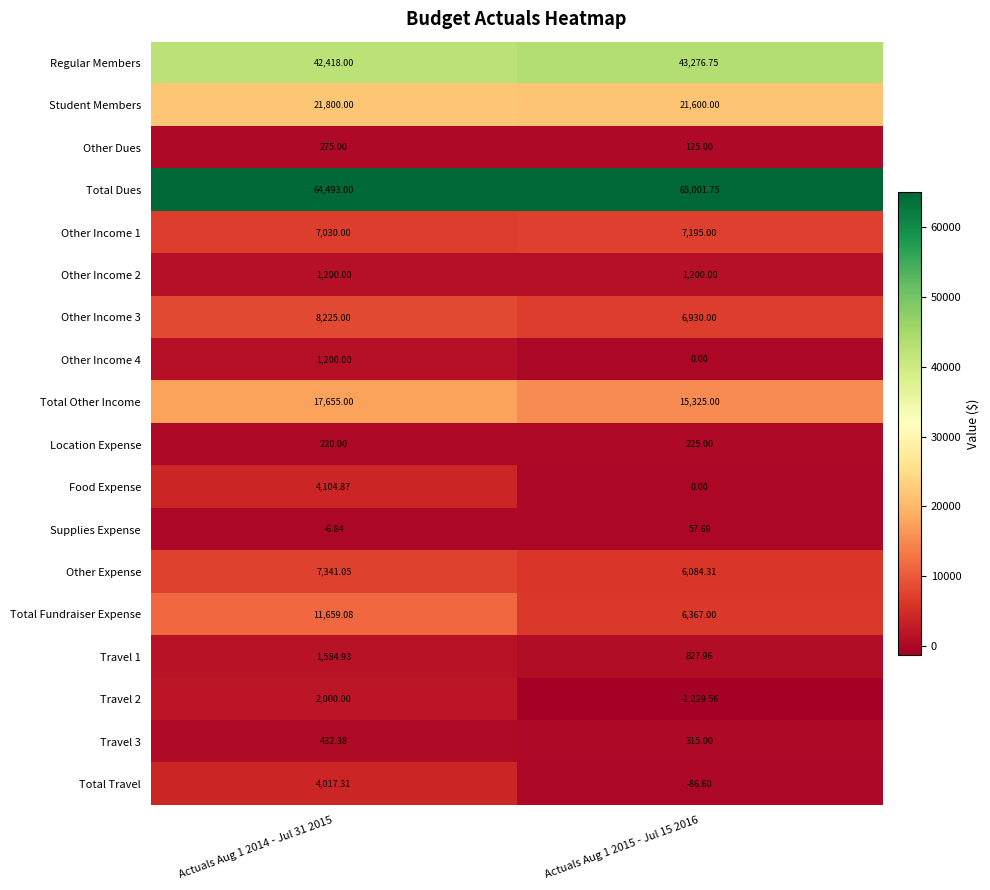

Is the value of Supplies Expense at Actuals Aug 1 2015 - Jul 15 2016 greater than the value of Total Travel at Actuals Aug 1 2014 - Jul 31 2015?

No